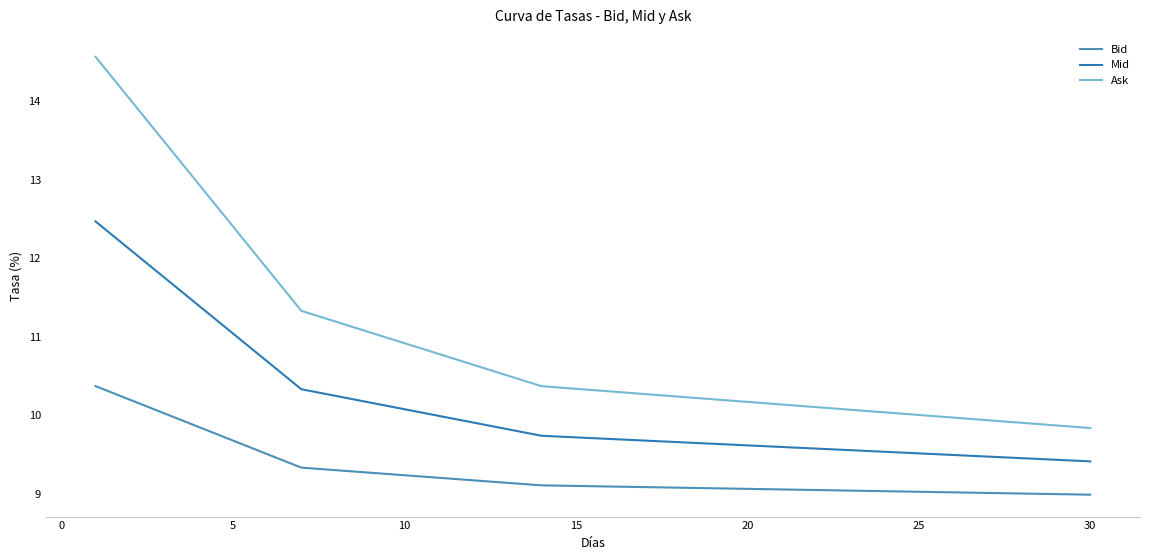

How many lines are shown in the chart?

3